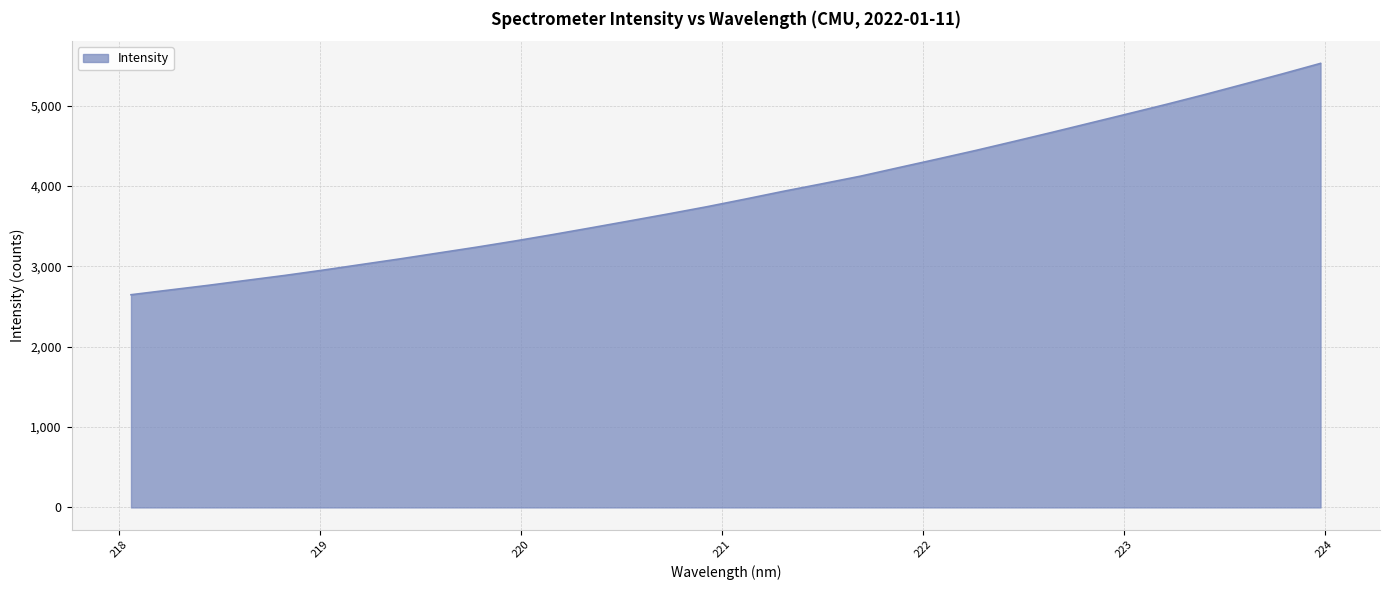

Reading right to left, transcribe all the data shown in this chart.

5525.5	5394.2	5266.6	5140.2	5018.4	4900.8	4784.3	4667.8	4553.9	4441.4	4334.1	4228.4	4121.8	4027.2	3934.6	3837.0	3741.9	3652.9	3566.6	3481.0	3396.9	3315.8	3238.7	3165.7	3092.6	3022.9	2952.9	2886.6	2825.2	2763.0	2705.2	2646.8